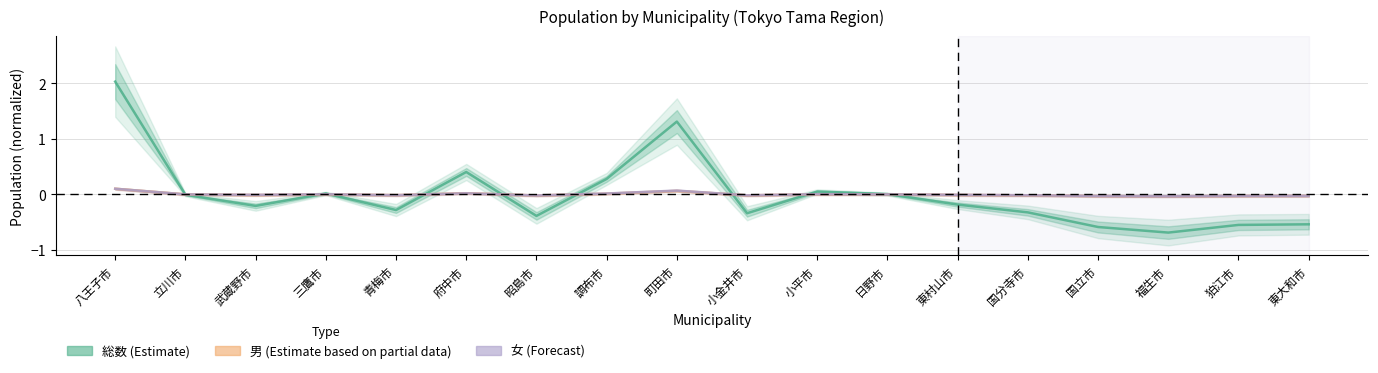

Between 日野市 and 東大和市, which series saw the biggest shift?

総数 (Estimate)